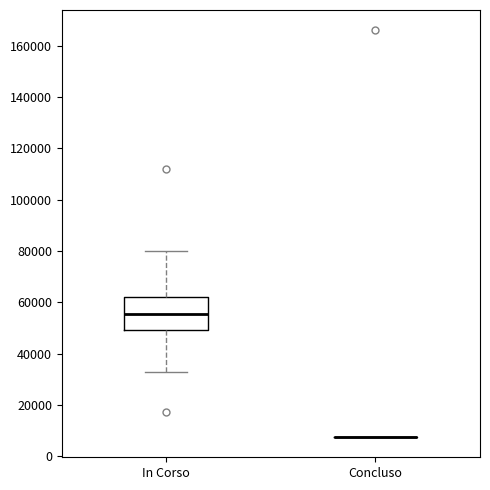

Which box is the tallest, from its lower edge to its upper edge?

In Corso